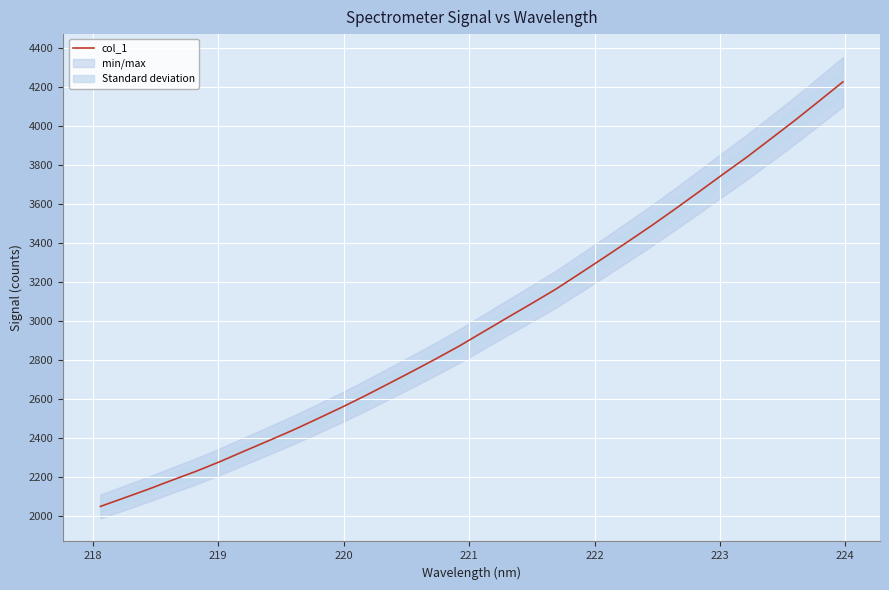

What is the maximum value for col_1?

4227.3